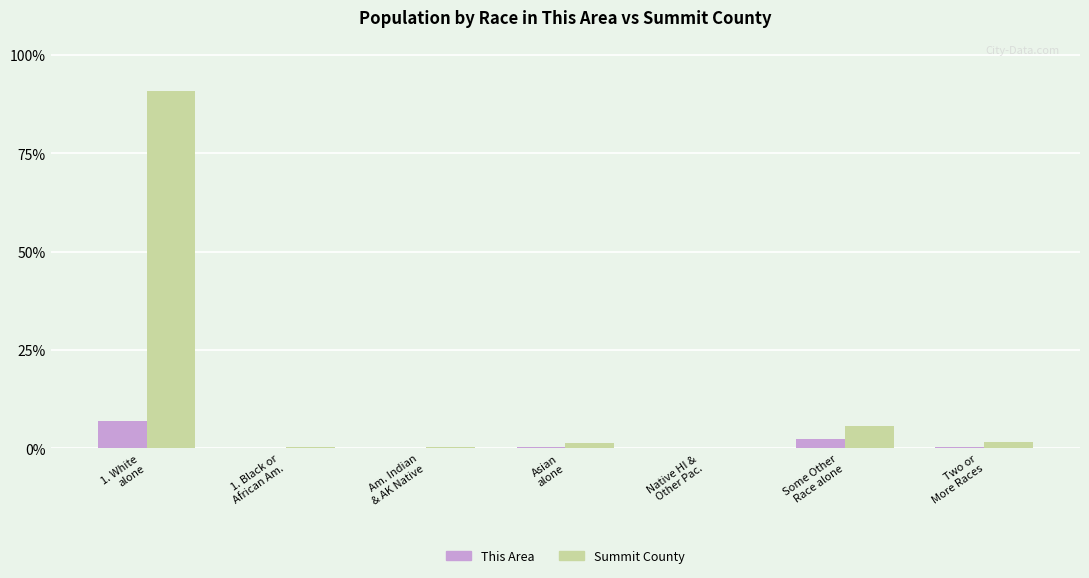

Reading left to right, extract all data points from this chart.

This Area: 1. White
alone=2521	1. Black or
African Am.=36	Am. Indian
& AK Native=14	Asian
alone=87	Native HI &
Other Pac.=11	Some Other
Race alone=853	Two or
More Races=110
Summit County: 1. White
alone=32890	1. Black or
African Am.=154	Am. Indian
& AK Native=122	Asian
alone=446	Native HI &
Other Pac.=38	Some Other
Race alone=2077	Two or
More Races=597